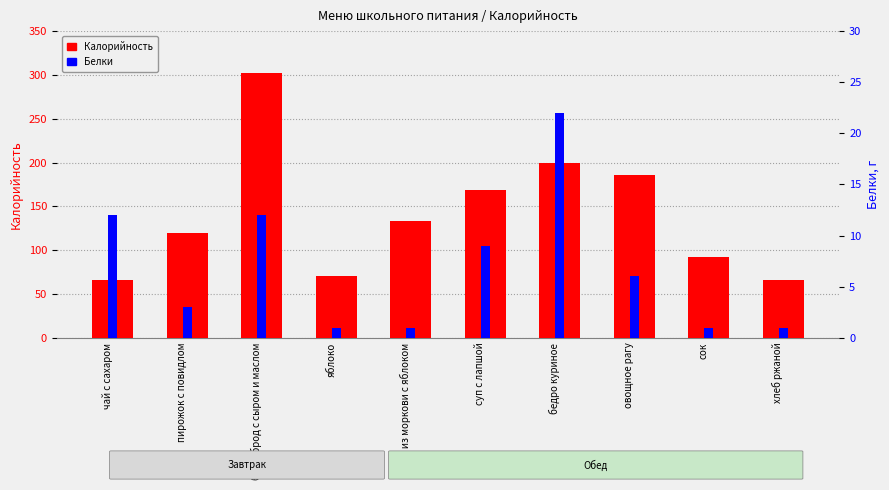

Count the number of data series in this chart.

2